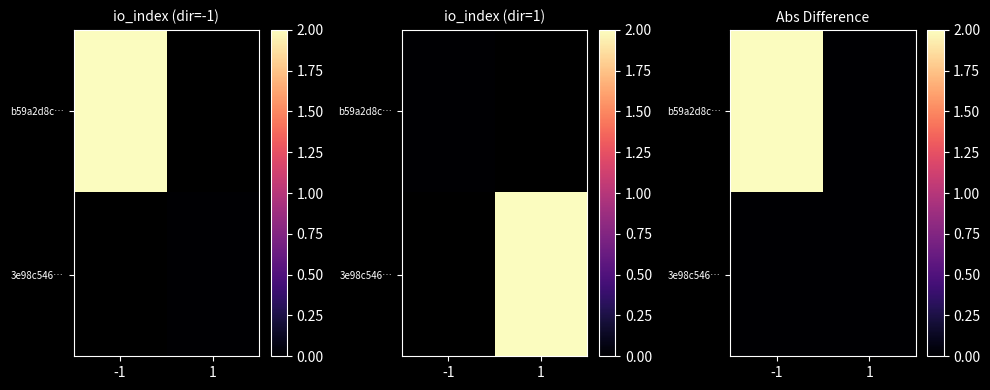

Which series changed the most between -1 and 1?

b59a2d8c…